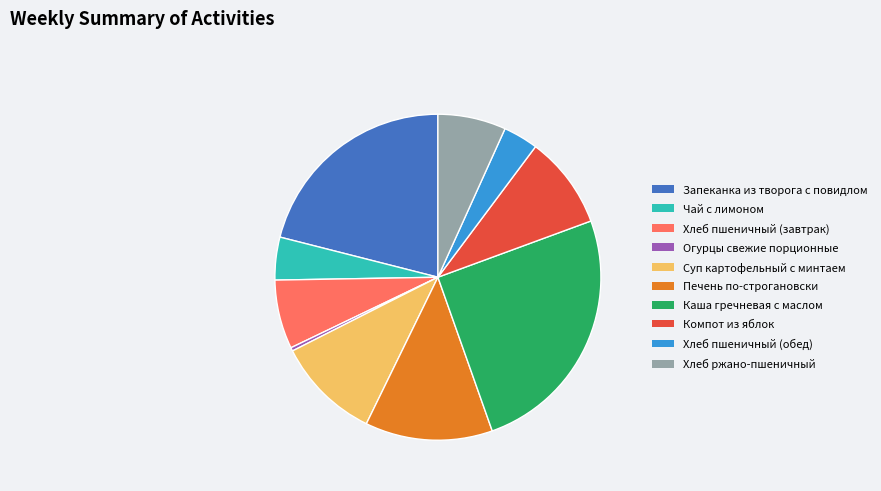

True or false: Хлеб пшеничный (обед) accounts for 3% of the total.

True